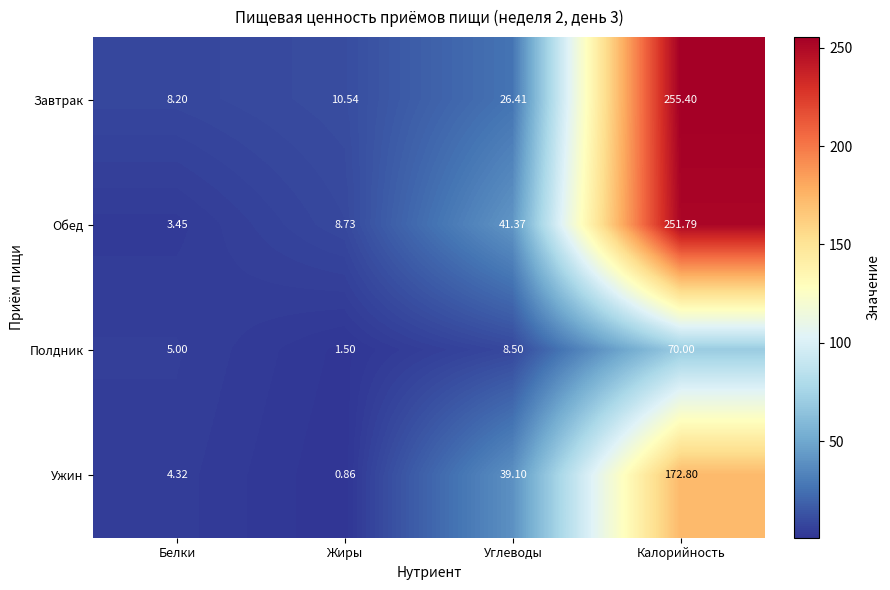

Count the number of categories in the chart.

4